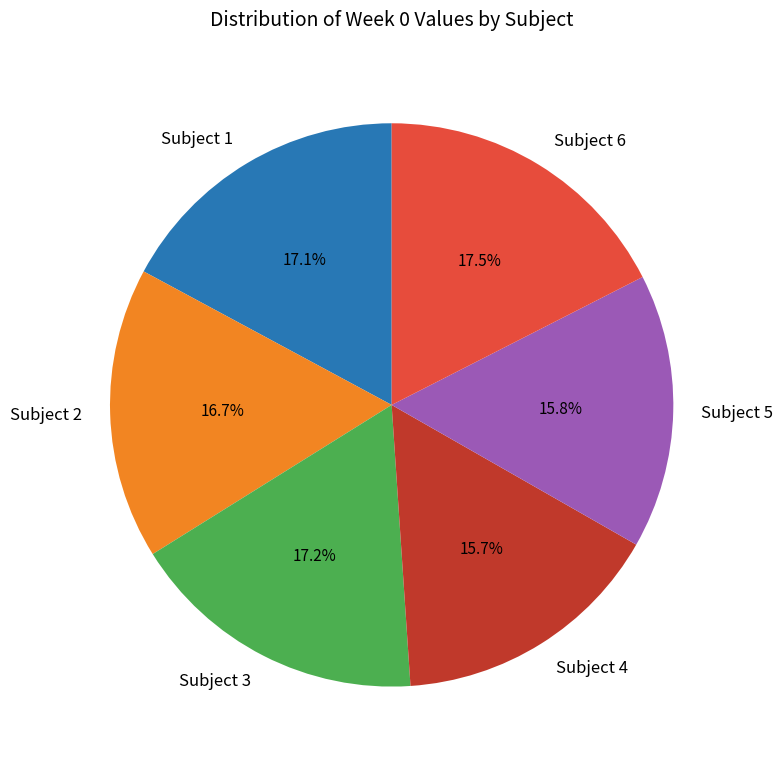

The Subject 1 slice represents 17% of the pie. True or false?

True